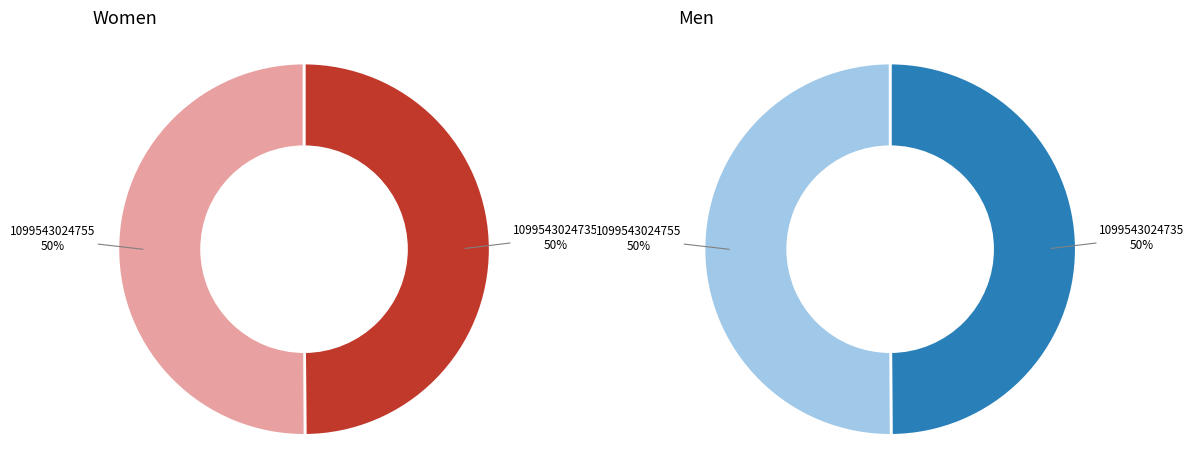

How much of the chart is everything except 1099543024755?

49.9%